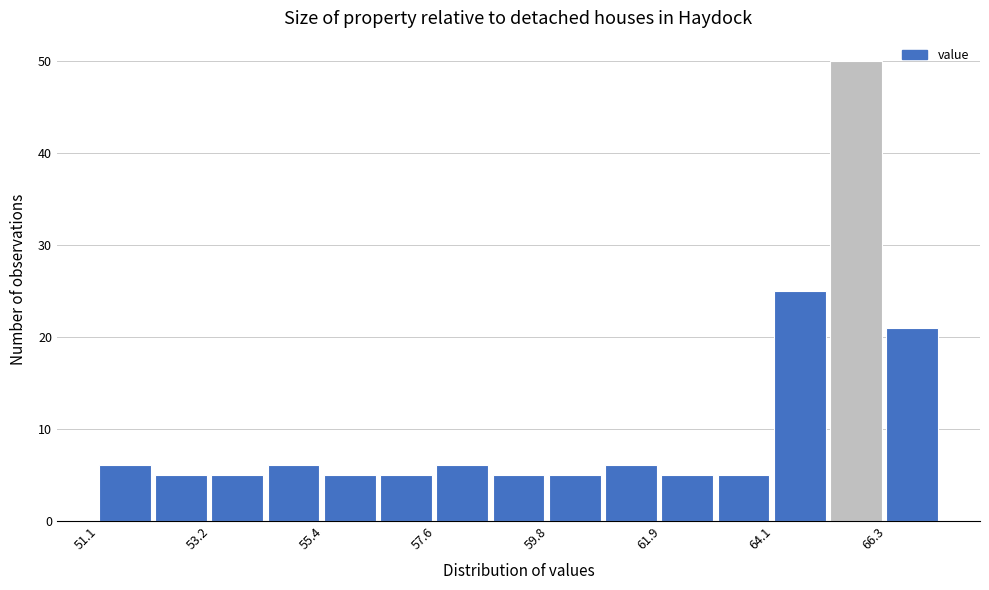

Around what value on the x-axis is the tallest bar? Give the approximate position of its centre, as read against the axis.

65.5